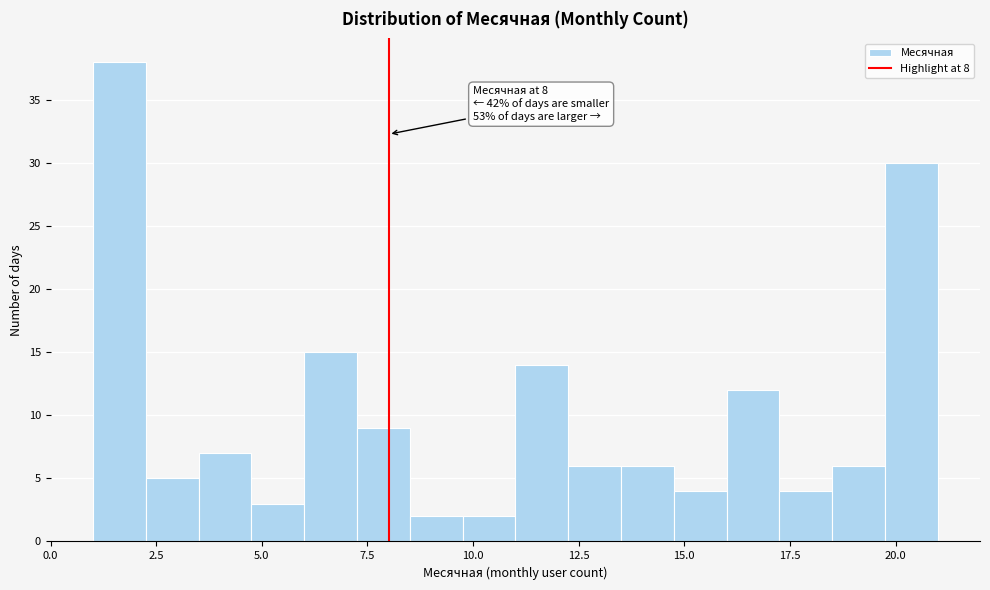

Read against the x-axis, roughly where is the centre of the tallest bar?

1.5